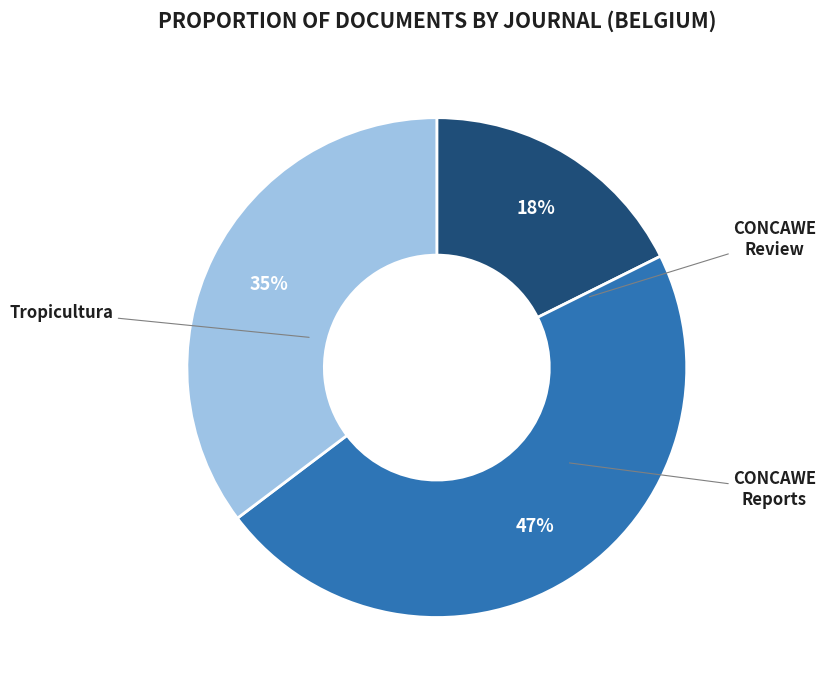

Does CONCAWE Reports account for over 50% of the chart?

No